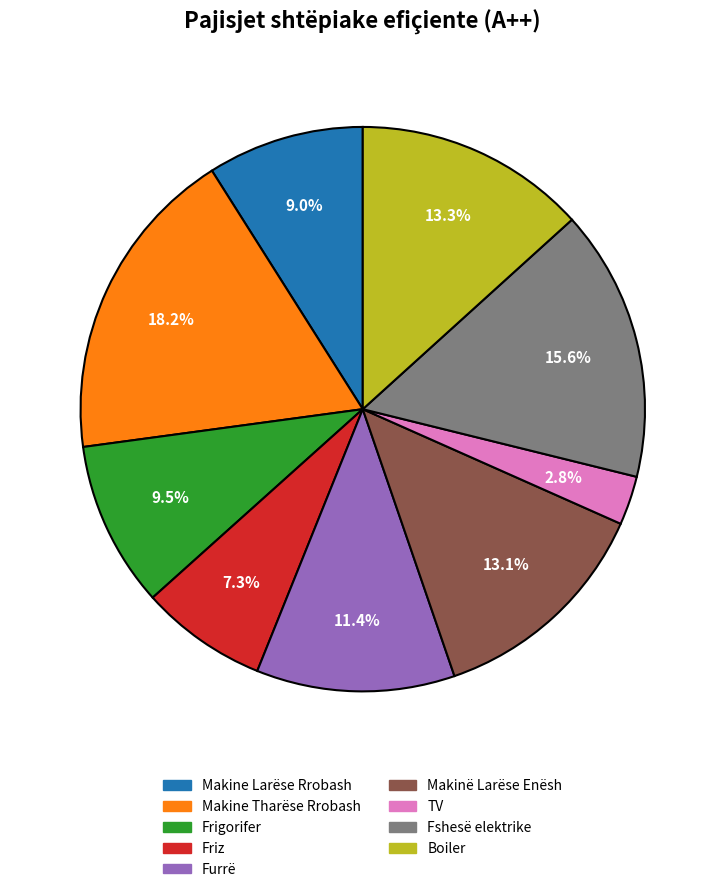

Which slice is the largest?

Makine Tharëse Rrobash